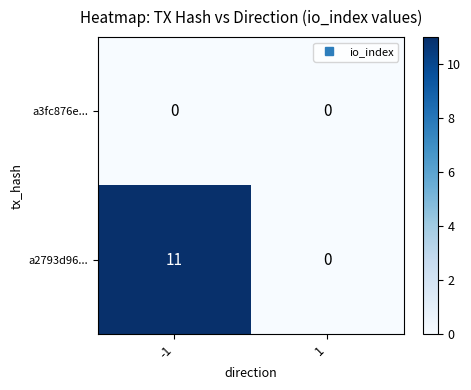

Reading right to left, transcribe all the data shown in this chart.

a3fc876e...: 0	0
a2793d96...: 0	11